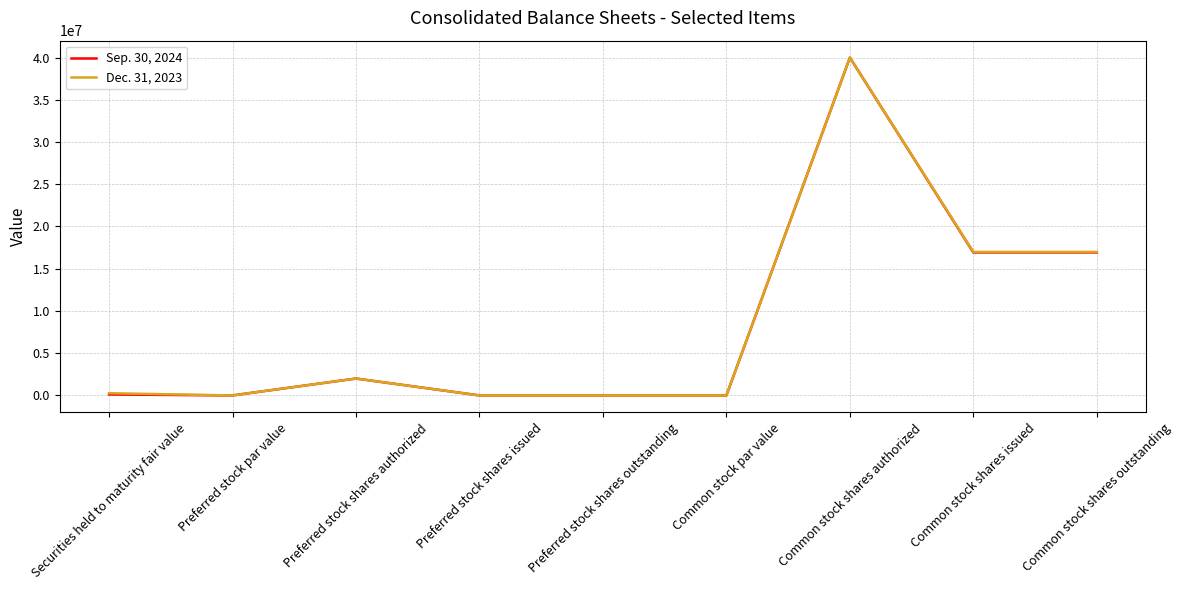

At which category is the sum across all series the highest?

Common stock shares authorized